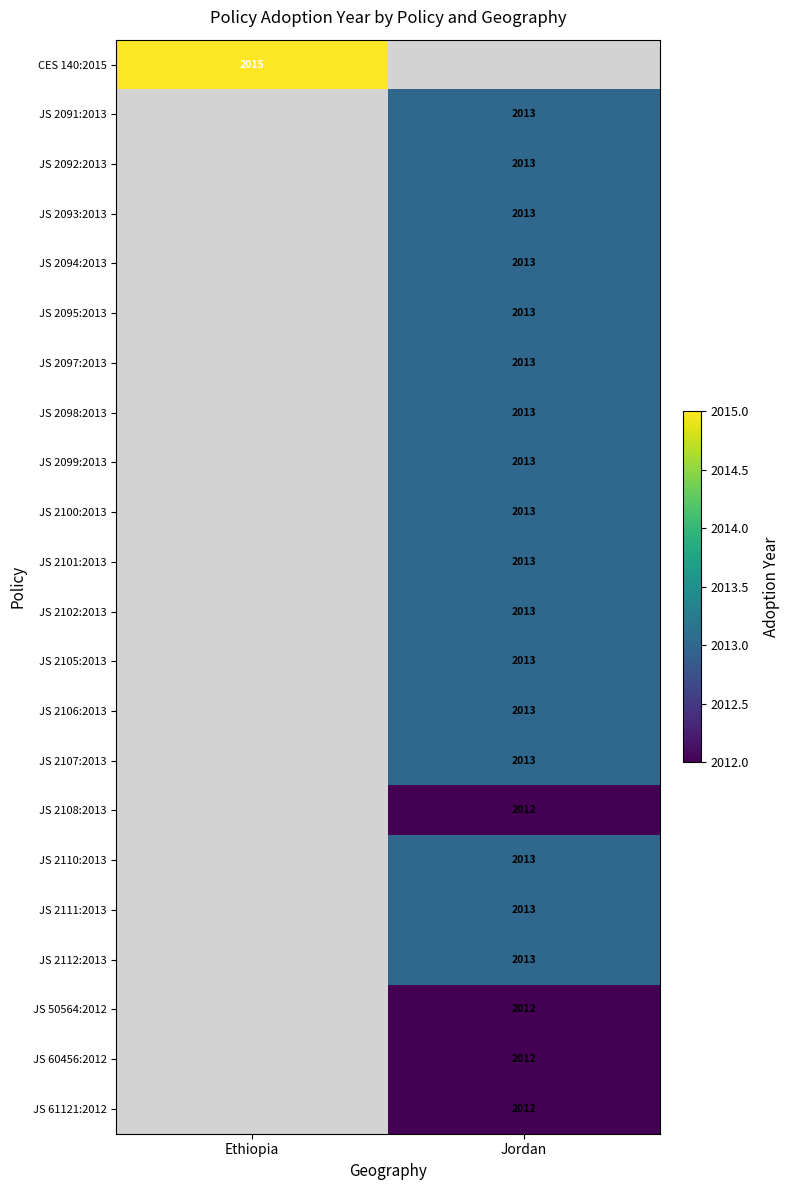

Is it true that JS 2097:2013 equals 3472 at Jordan?

False